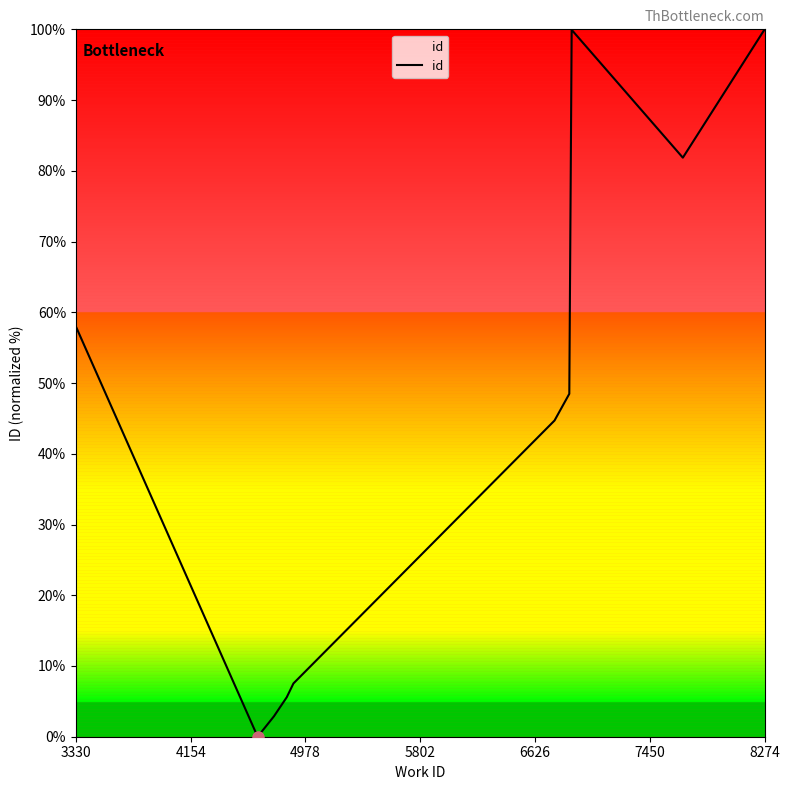

What is the maximum value shown in the chart?

100.0